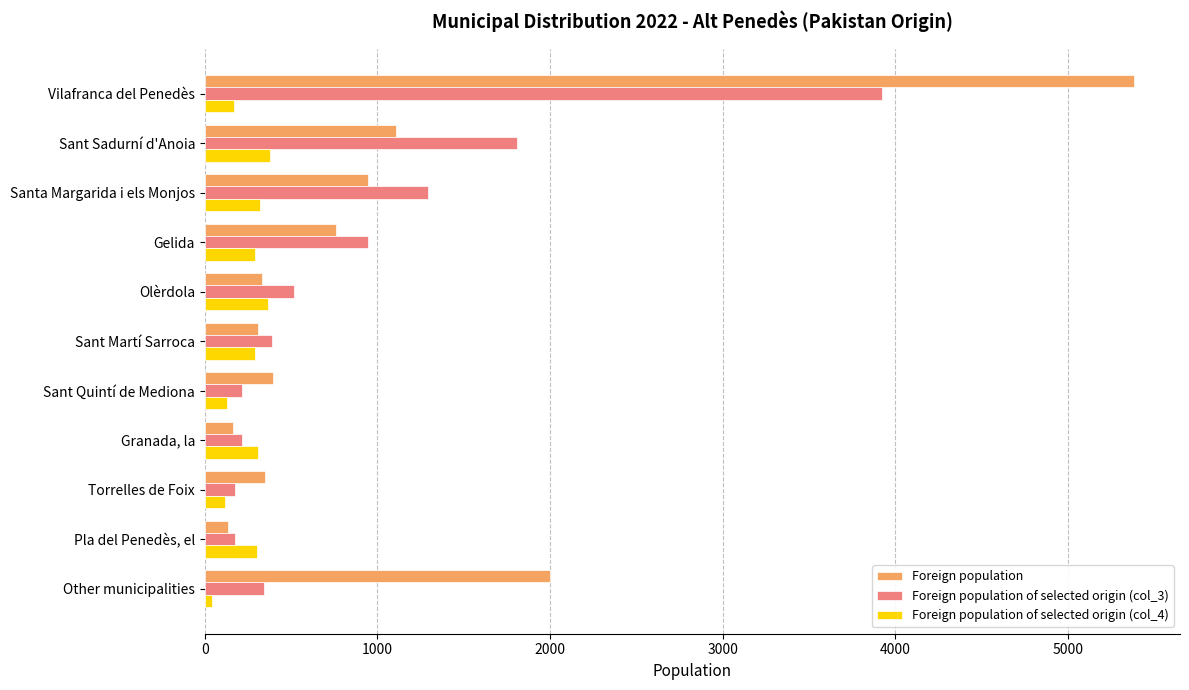

Is it true that Foreign population of selected origin (col_3) equals 163 at Sant Martí Sarroca?

False